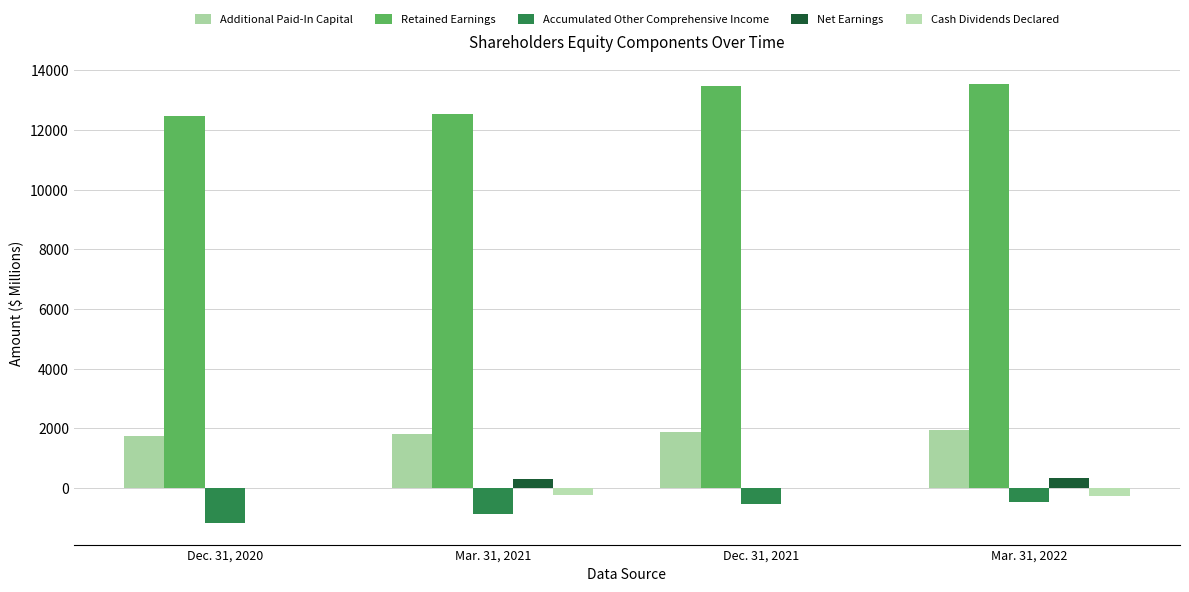

How many data points in Accumulated Other Comprehensive Income are above -531?

1